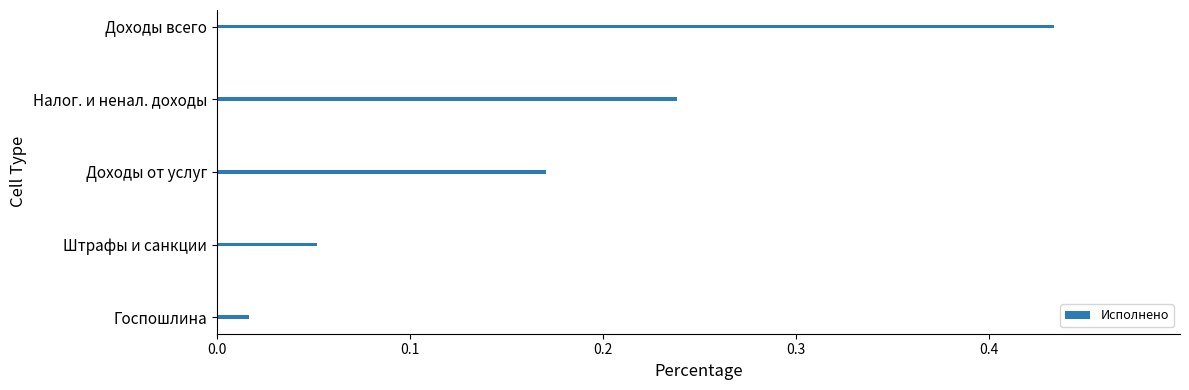

The value at Налог. и ненал. доходы is 0.1. True or false?

False